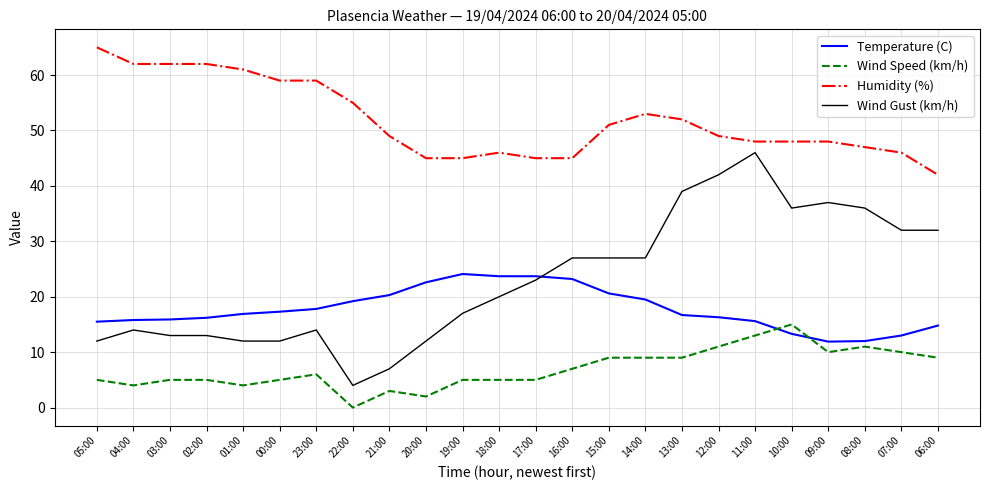

What is the sum of all Wind Gust (km/h) values?

554.0